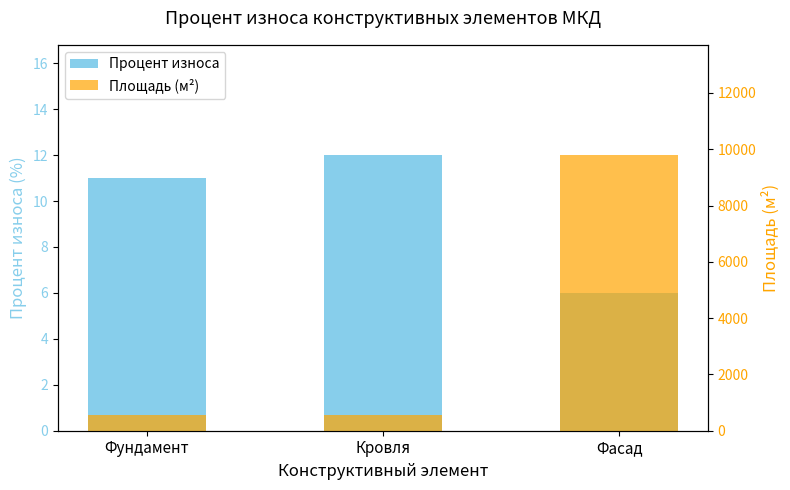

List the series in order of their peak value, lowest first.

Процент износа, Площадь (м²)